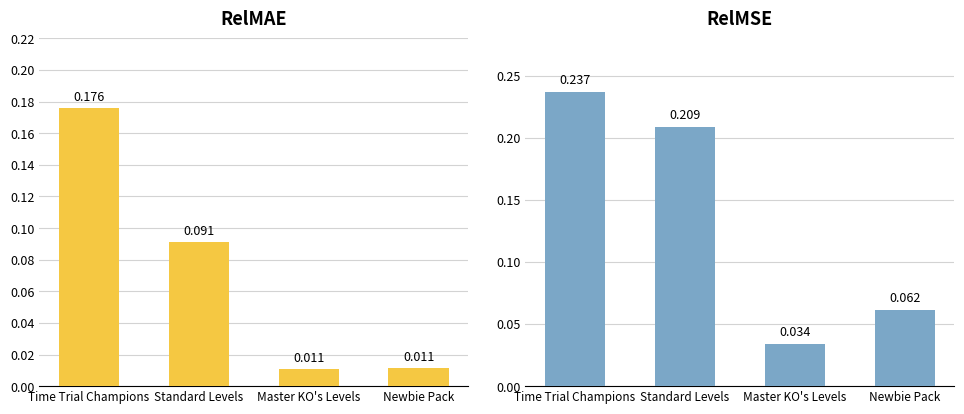

What are all the series names shown in the legend?

RelMAE, RelMSE